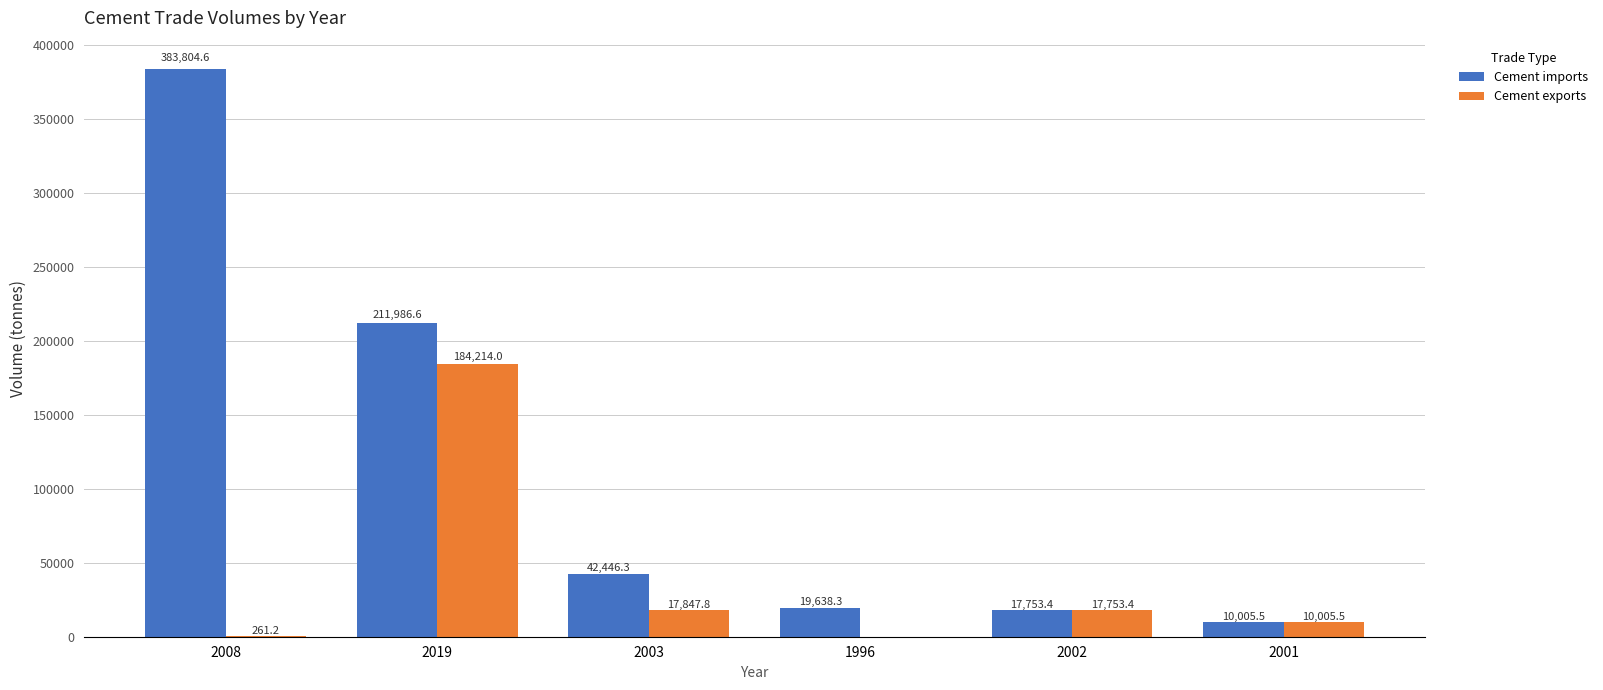

What is the sum of the Cement imports values at 2019 and 2002?

229739.9